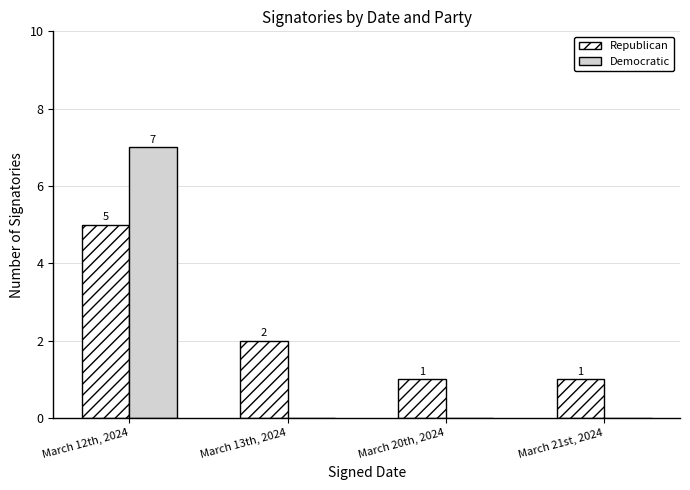

Are the bars horizontal?

No